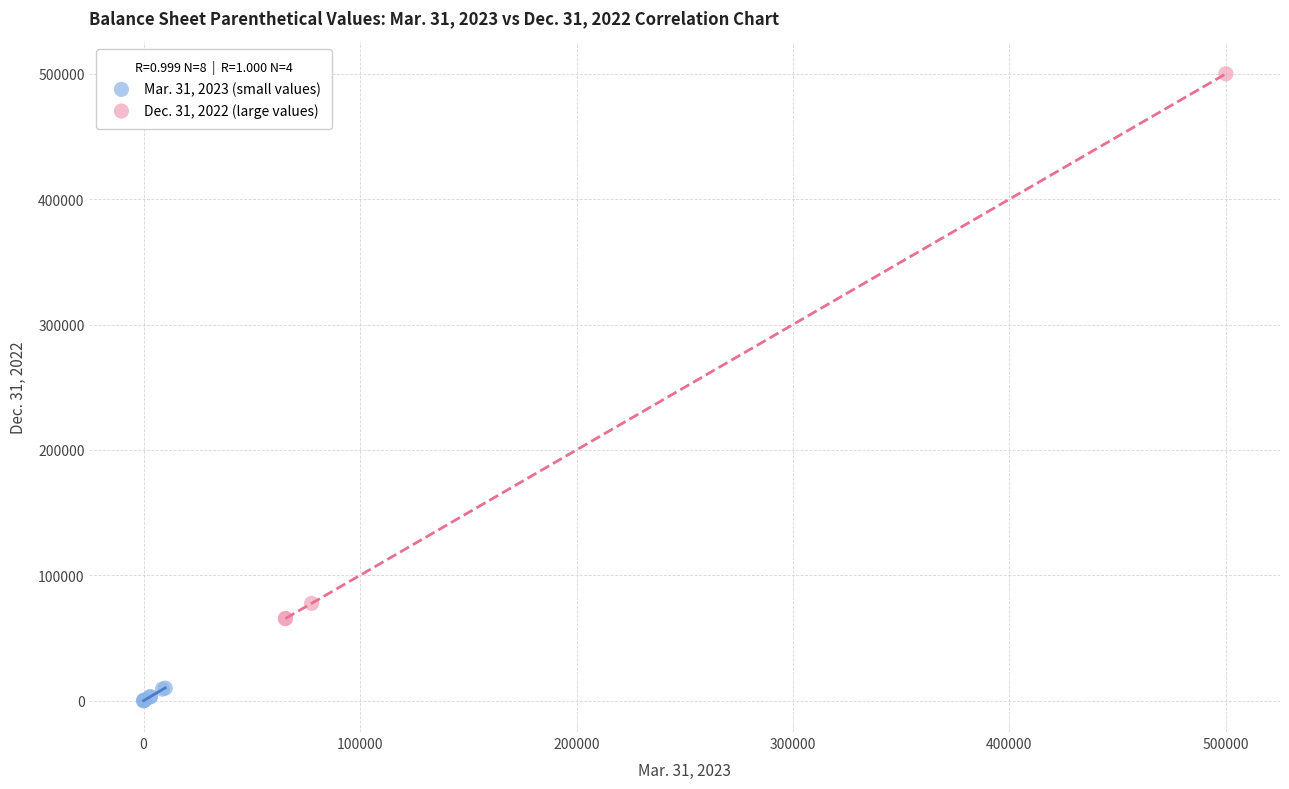

What are all the series names shown in the legend?

Mar. 31, 2023 (small values), Dec. 31, 2022 (large values)